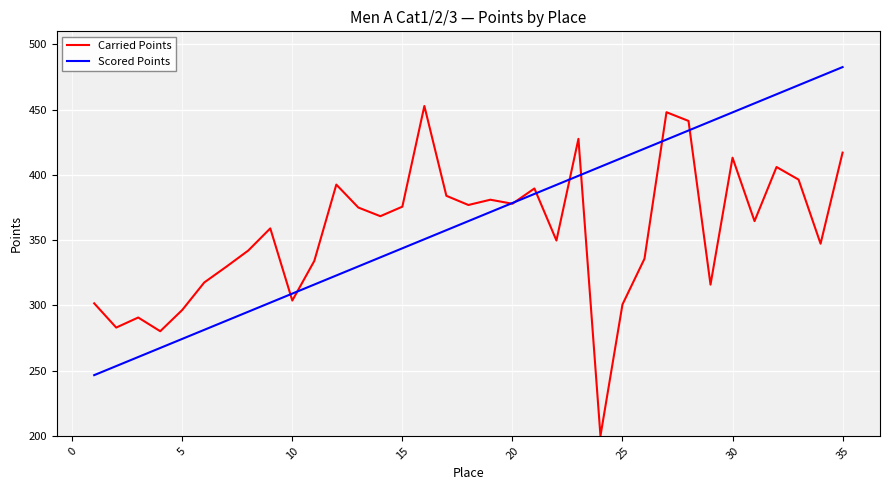

What is the sum of all Carried Points values?

12475.3